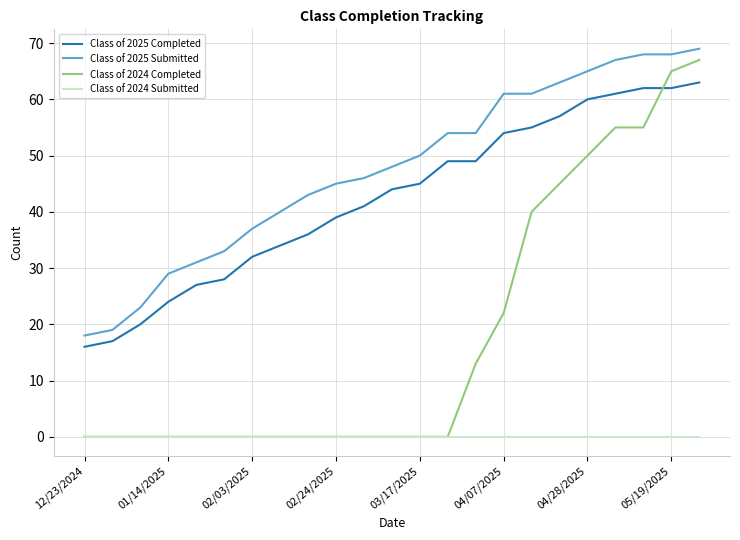

True or false: Class of 2024 Completed and Class of 2025 Submitted cross at least once.

False